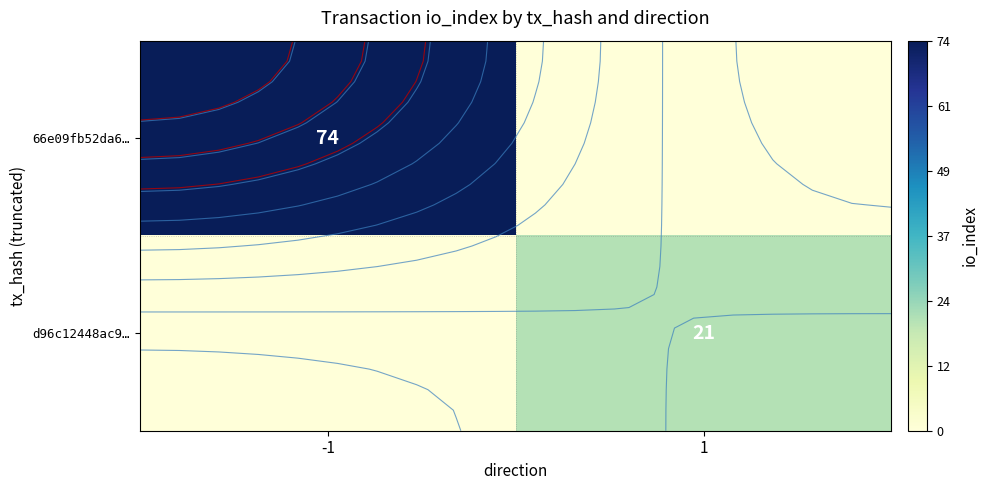

Rank the series by their average value, from lowest to highest.

d96c12448ac9…, 66e09fb52da6…